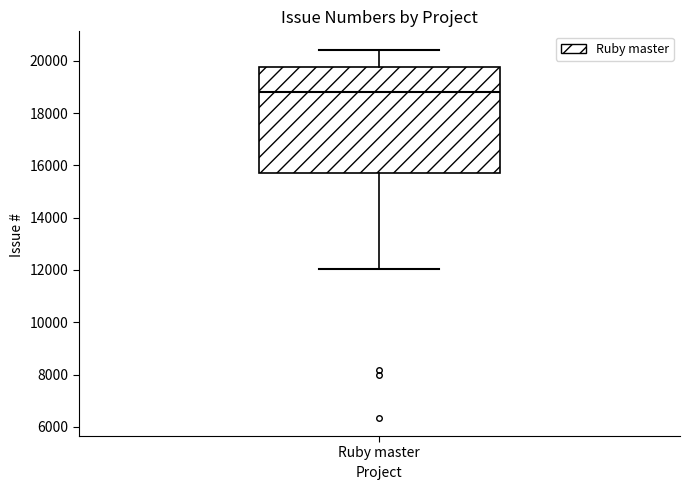

Read this box plot against the y-axis: the position of the median line, the range covered by the box, and the ends of both whiskers. The values are not printed on the chart, so give them approximately, as read against the axis.

median 18800, box 15800 to 19800, whiskers 12000 to 20400